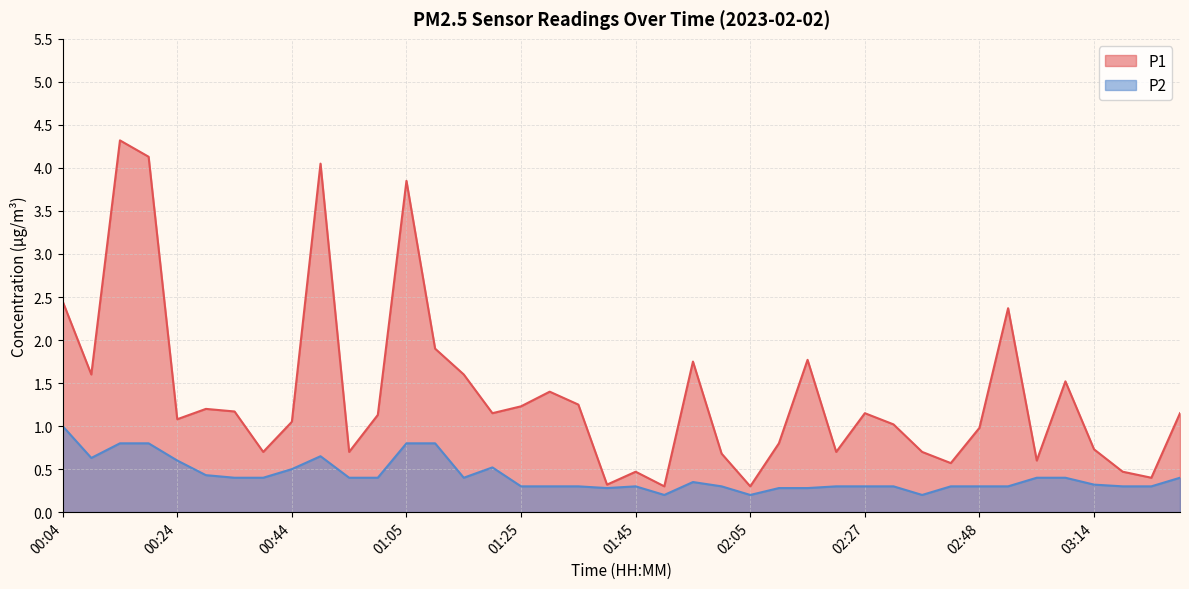

The value of P1 at 01:15 is 2.7. True or false?

False